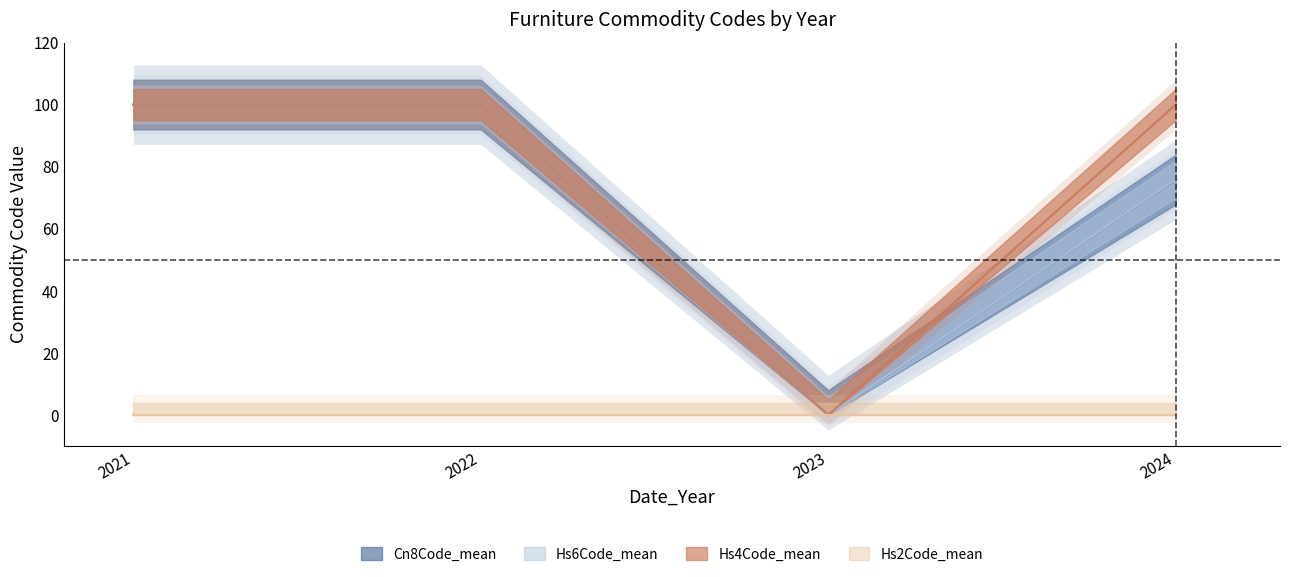

At how many categories does at least one series exceed 56?

3